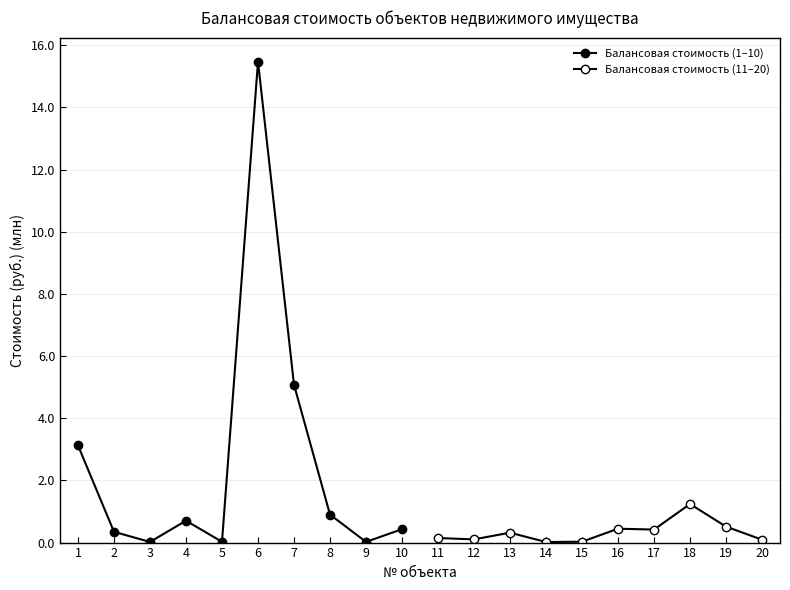

The Балансовая стоимость (11–20) series shows 0.7 at 17. True or false?

False